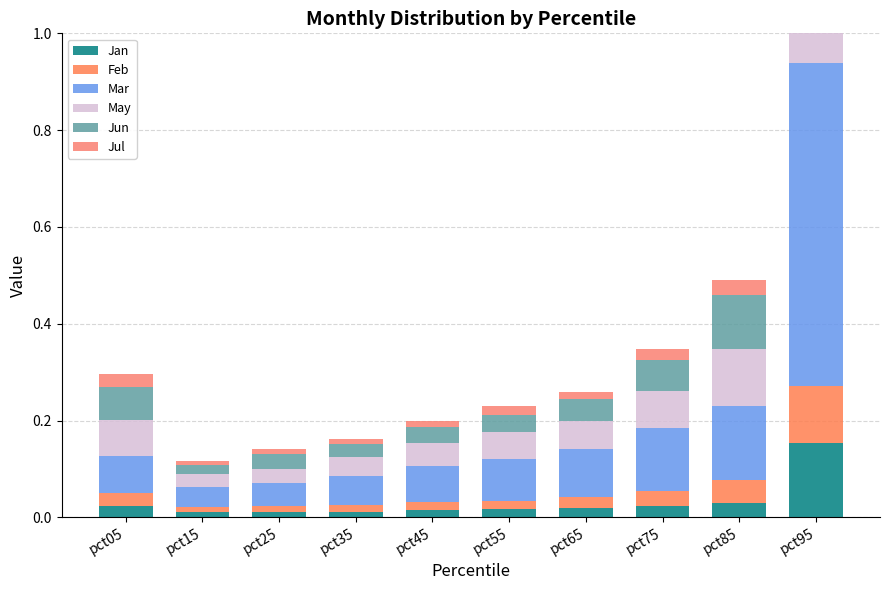

At which category is the sum across all series the highest?

pct95